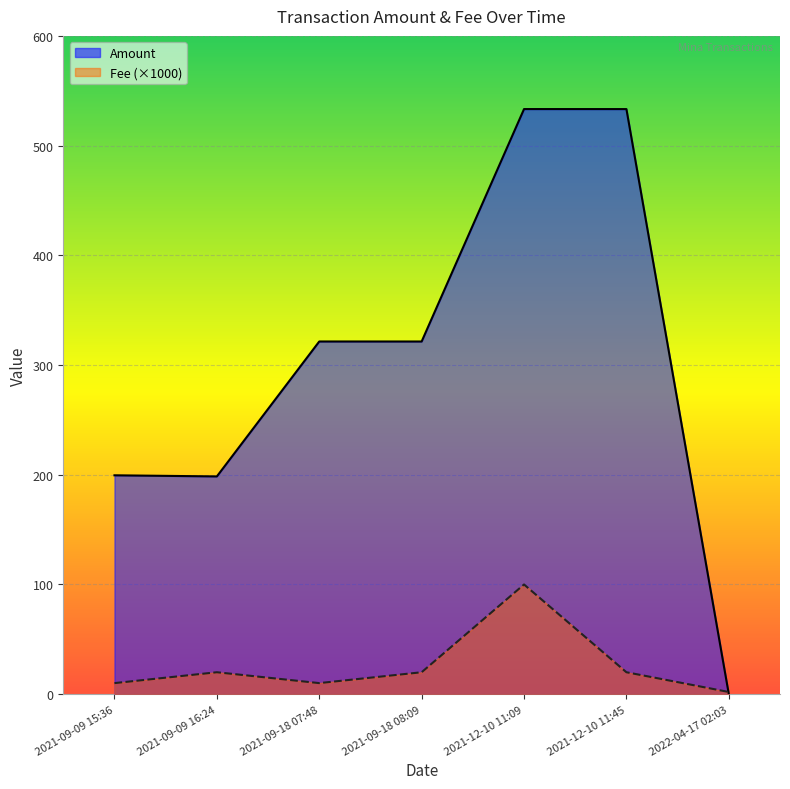

Reading left to right, extract all data points from this chart.

Amount: 2021-09-09 15:36=199.5	2021-09-09 16:24=198.5	2021-09-18 07:48=321.5	2021-09-18 08:09=321.4	2021-12-10 11:09=533.3	2021-12-10 11:45=533.3	2022-04-17 02:03=0.0
Fee: 2021-09-09 15:36=10.1	2021-09-09 16:24=20.0	2021-09-18 07:48=10.1	2021-09-18 08:09=20.0	2021-12-10 11:09=100.0	2021-12-10 11:45=20.0	2022-04-17 02:03=2.0